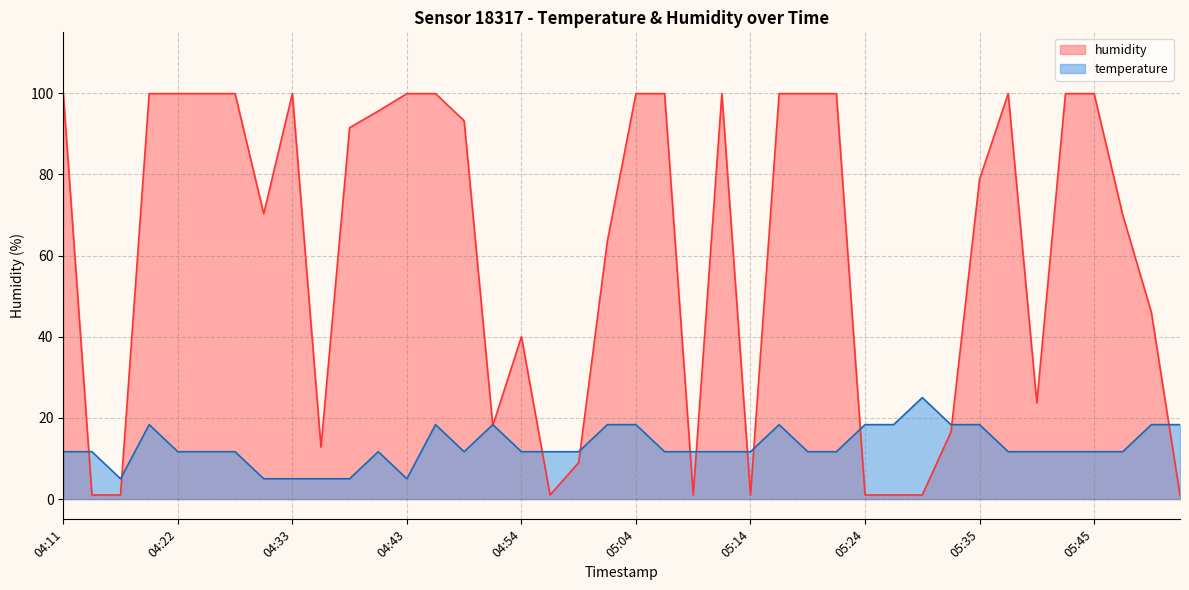

How many values in the humidity series exceed 91?

20